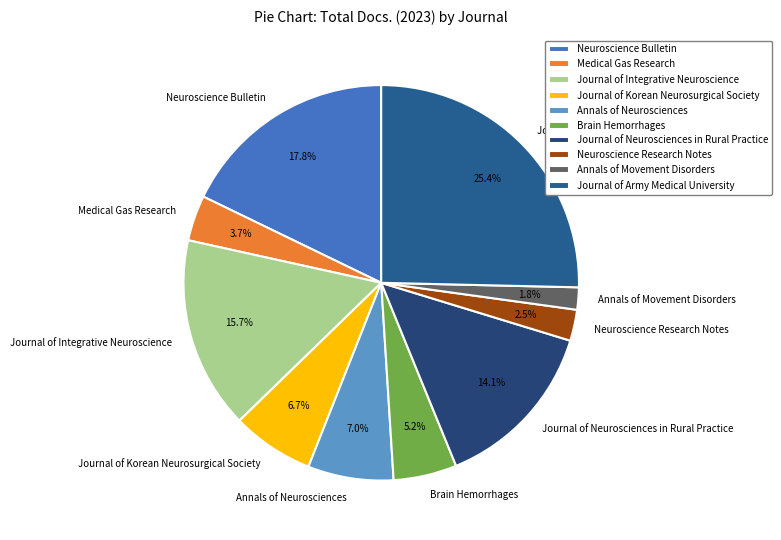

What portion of the pie excludes Neuroscience Research Notes?

97.5%